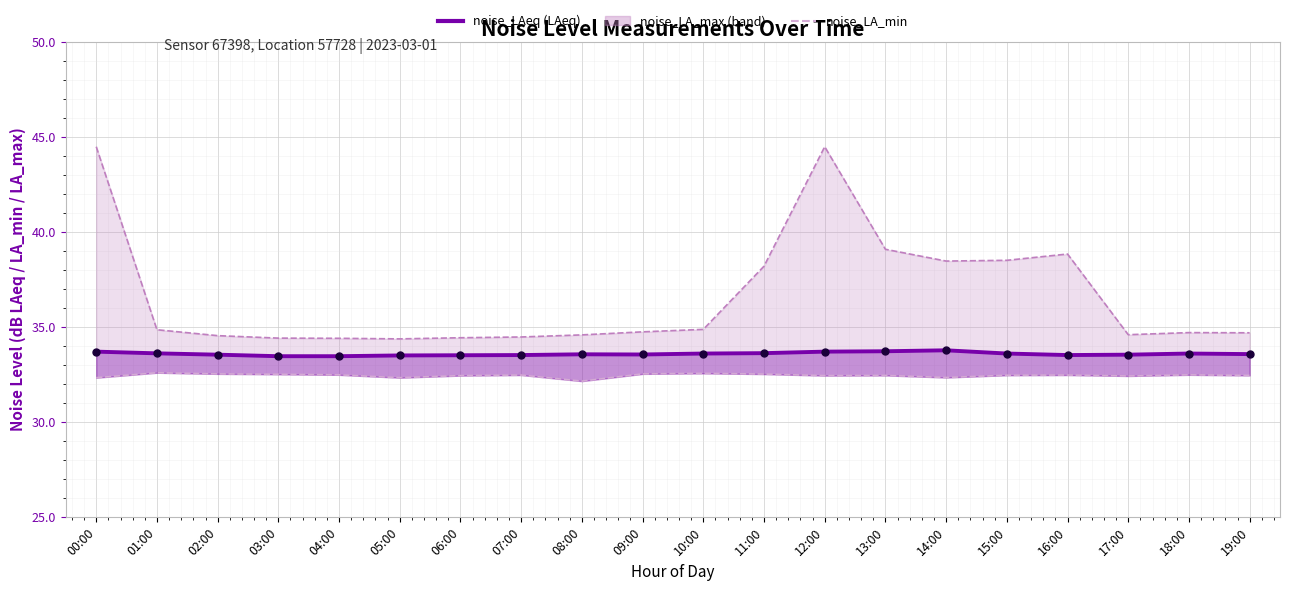

Reading right to left, extract all data points from this chart.

33.6	33.6	33.5	33.5	33.6	33.8	33.7	33.7	33.6	33.6	33.6	33.6	33.5	33.5	33.5	33.5	33.5	33.5	33.6	33.7